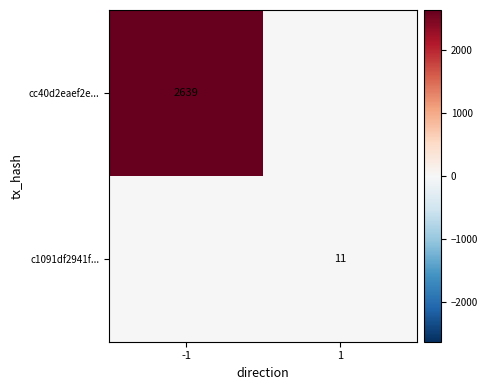

At which category does the chart reach its peak across all series?

-1